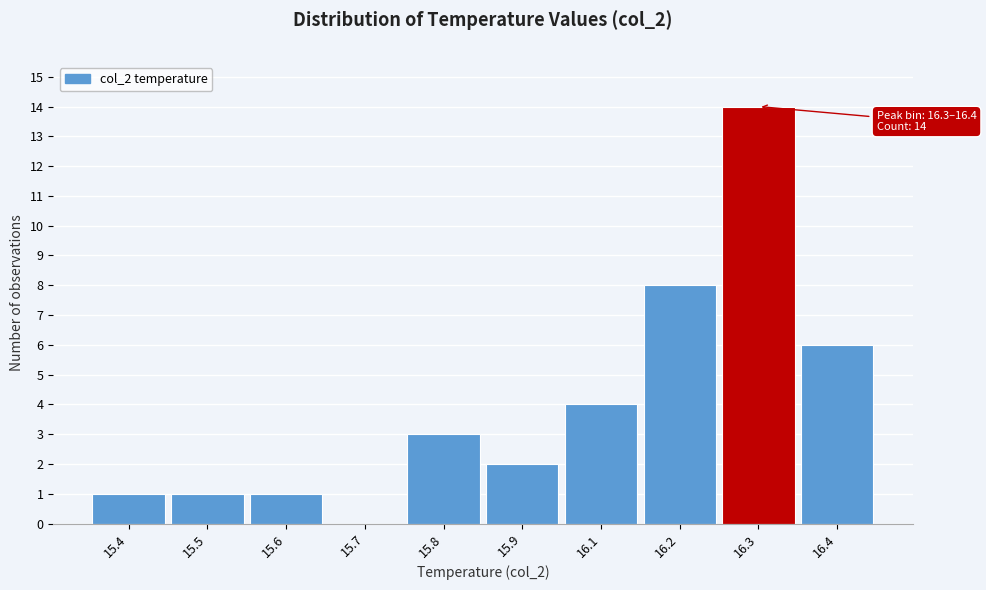

Reading left to right, what are all the values shown in this chart?

15.4=1	15.5=1	15.6=1	15.7=0	15.8=3	15.9=2	16.1=4	16.2=8	16.3=14	16.4=6